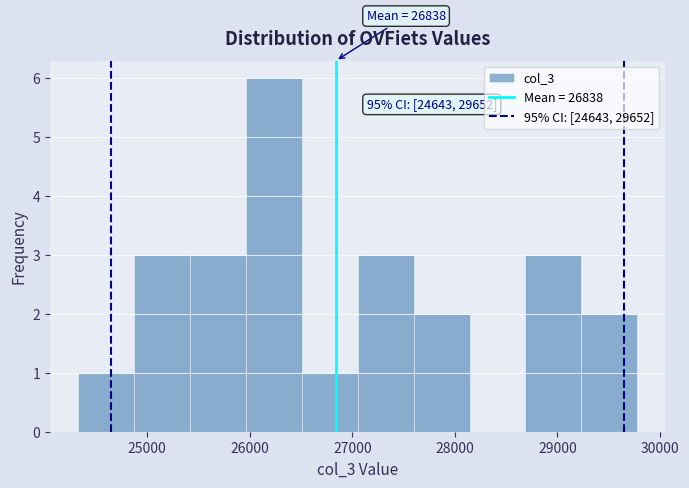

Which range on the x-axis has the tallest bar?

26000 to 26500